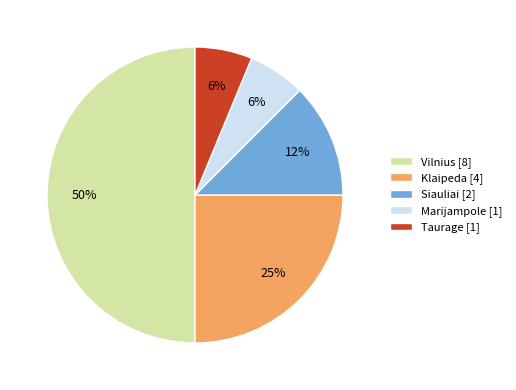

How many slices are in this pie chart?

5